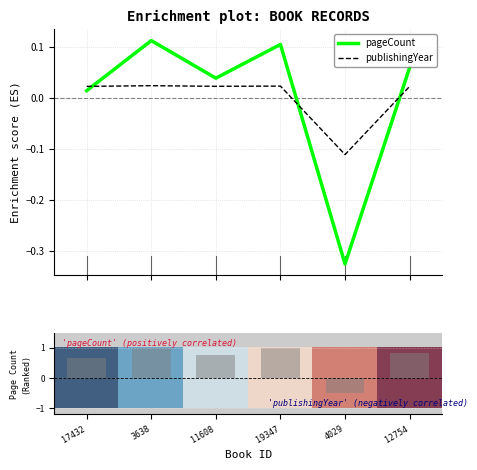

What is the greatest value displayed?

1.0